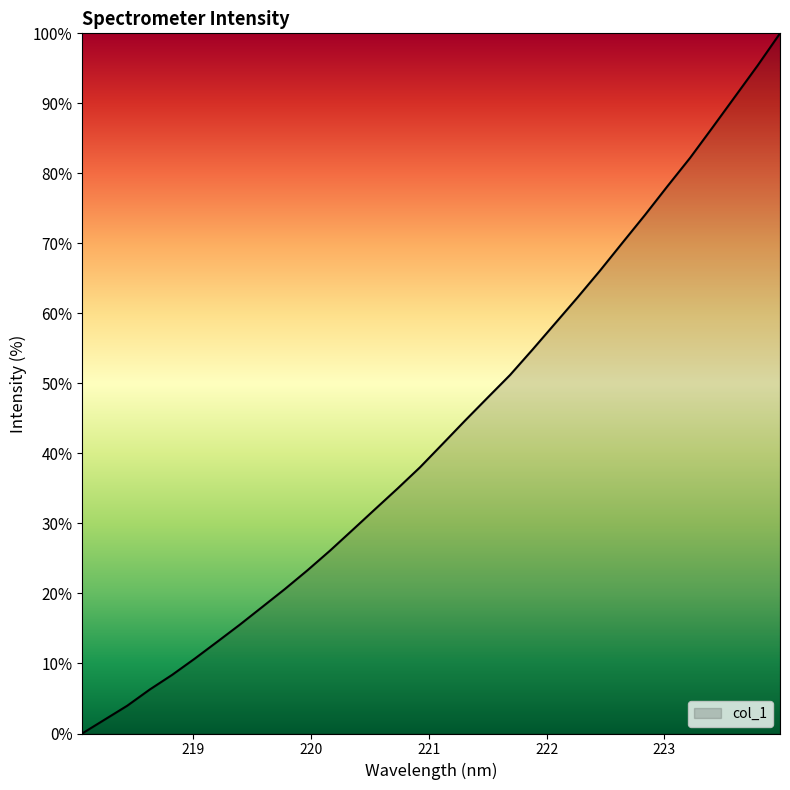

Rank the categories by value from highest to lowest.

223.9802, 223.7895, 223.5987, 223.408, 223.2172, 223.0264, 222.8355, 222.6447, 222.4538, 222.263, 222.0721, 221.8812, 221.6902, 221.4993, 221.3083, 221.1174, 220.9264, 220.7354, 220.5444, 220.3533, 220.1623, 219.9712, 219.7801, 219.589, 219.3979, 219.2067, 219.0156, 218.8244, 218.6332, 218.442, 218.2508, 218.0596